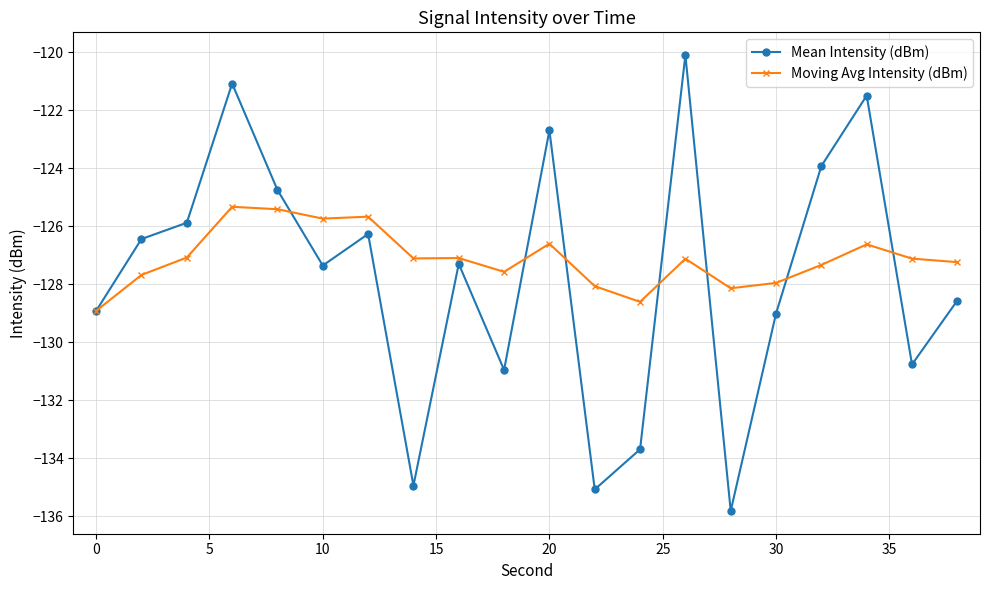

What is the highest value of the Moving Avg Intensity (dBm) series?

-125.3